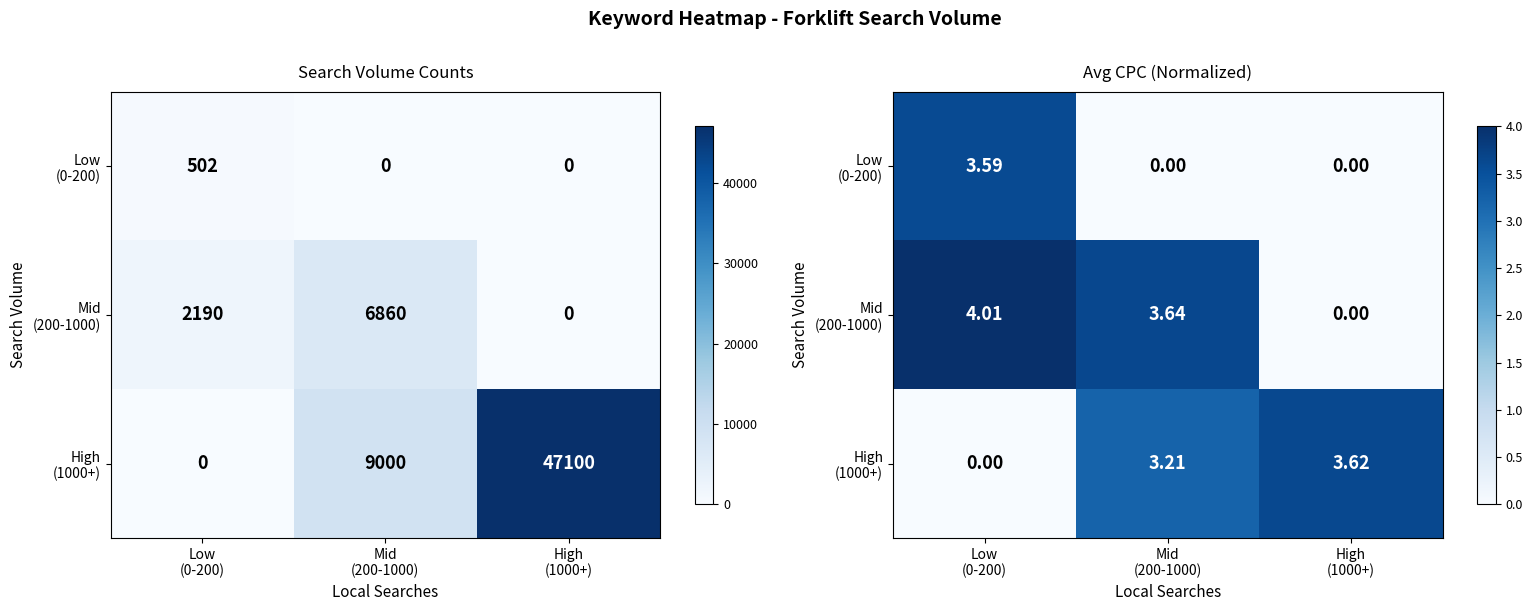

At which label does Low (0-200) reach its peak?

Low (0-200)